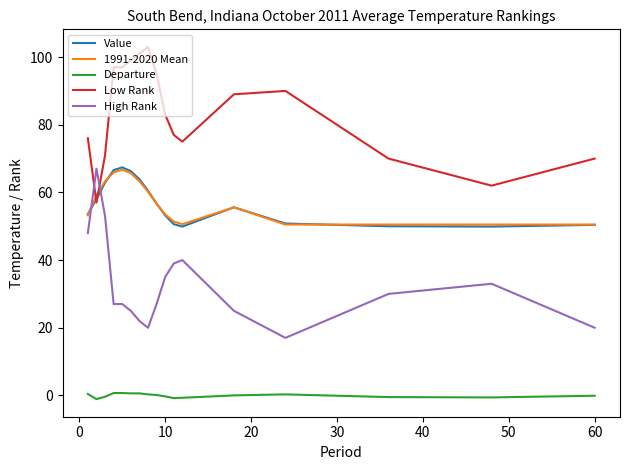

Which series has the largest total across all categories?

Low Rank